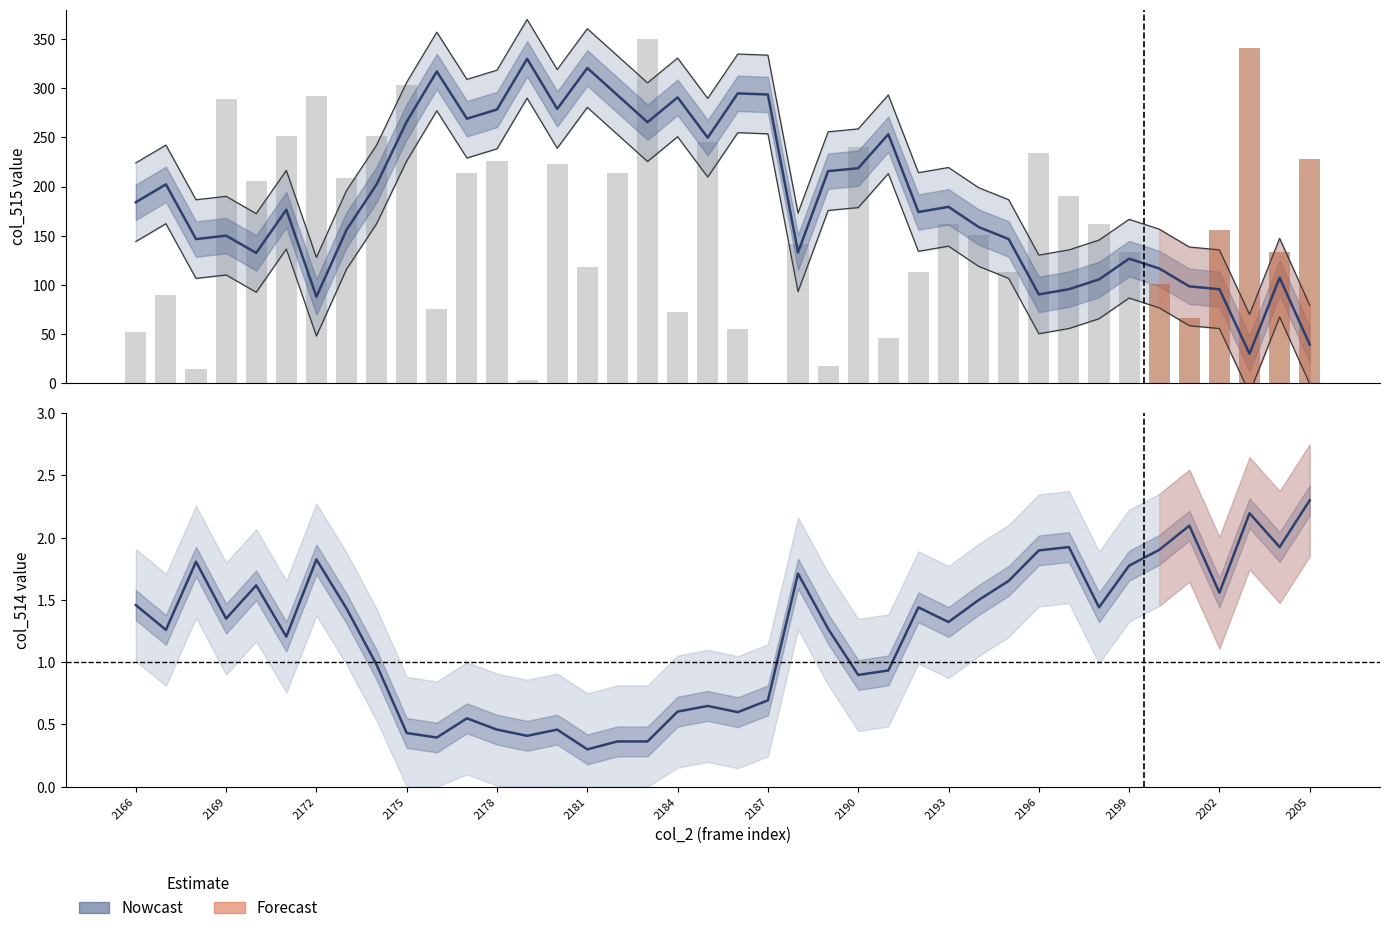

Which series has the widest spread of values?

col_515 (Nowcast)